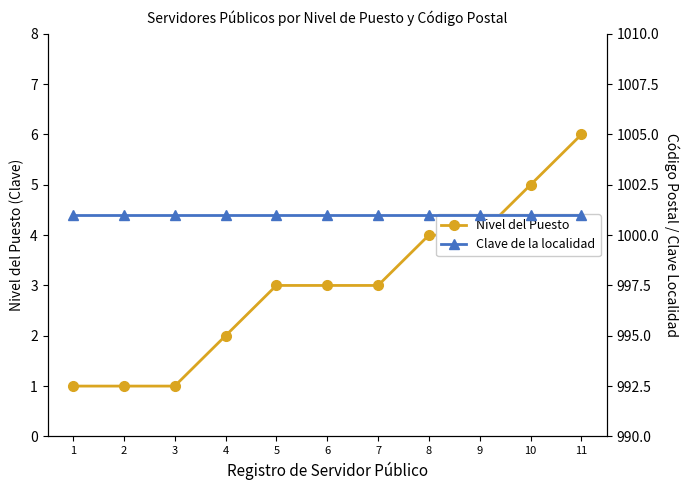

What is the value of the Clave de la localidad point at the 3rd from the left?

1001